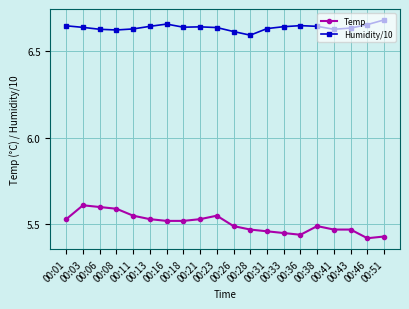

True or false: Temp and Humidity/10 intersect in this chart.

False